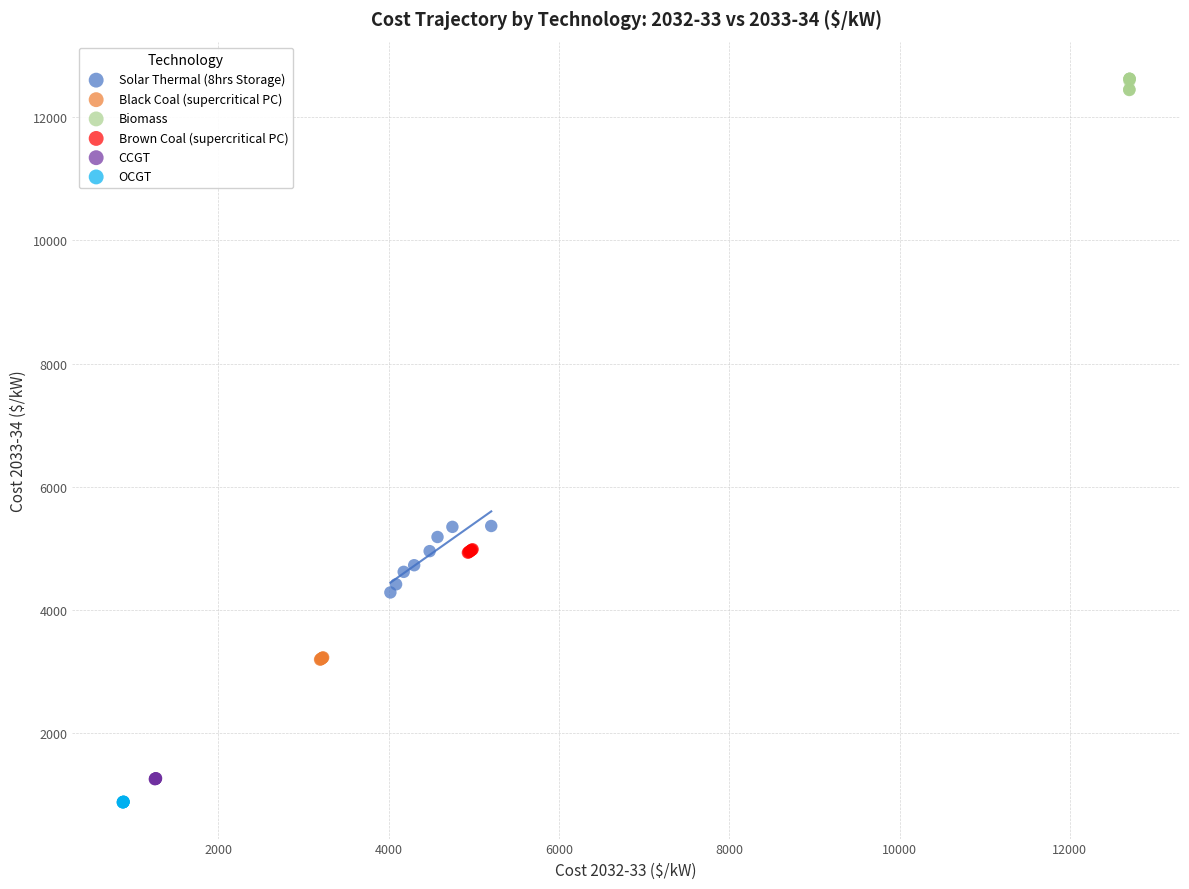

Which series contains the highest Y value?

Biomass